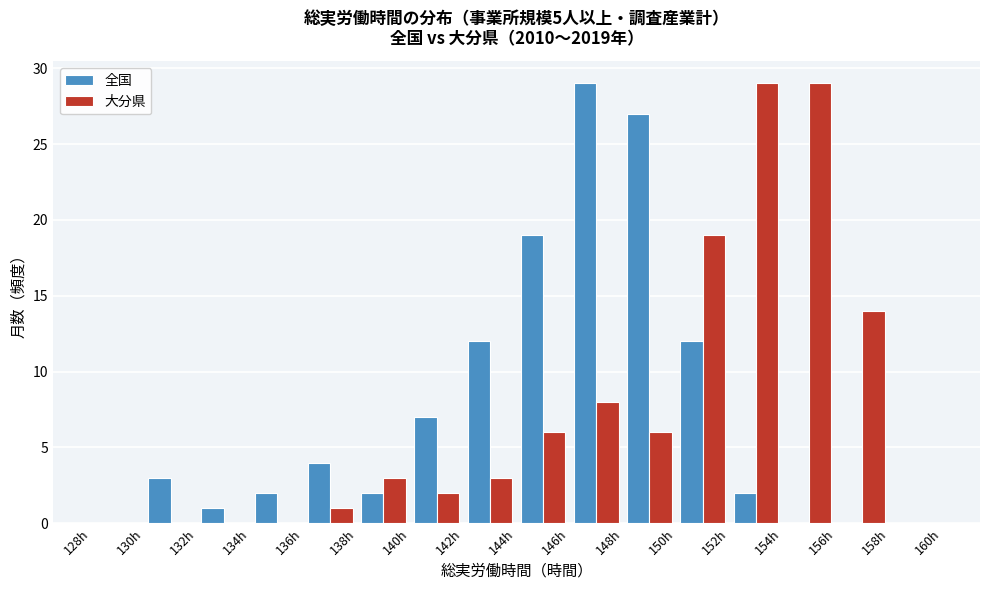

Reading left to right, list every range on the x-axis with the height of the bar of each series over it. The values are not printed on the chart, so give them approximately, as read against the axis.

128 to 130: 全国=0	大分県=0
130 to 132: 全国=3	大分県=0
132 to 134: 全国=1	大分県=0
134 to 136: 全国=2	大分県=0
136 to 138: 全国=4	大分県=1
138 to 140: 全国=2	大分県=3
140 to 142: 全国=7	大分県=2
142 to 144: 全国=12	大分県=3
144 to 146: 全国=19	大分県=6
146 to 148: 全国=29	大分県=8
148 to 150: 全国=27	大分県=6
150 to 152: 全国=12	大分県=19
152 to 154: 全国=2	大分県=29
154 to 156: 全国=0	大分県=29
156 to 158: 全国=0	大分県=14
158 to 160: 全国=0	大分県=0